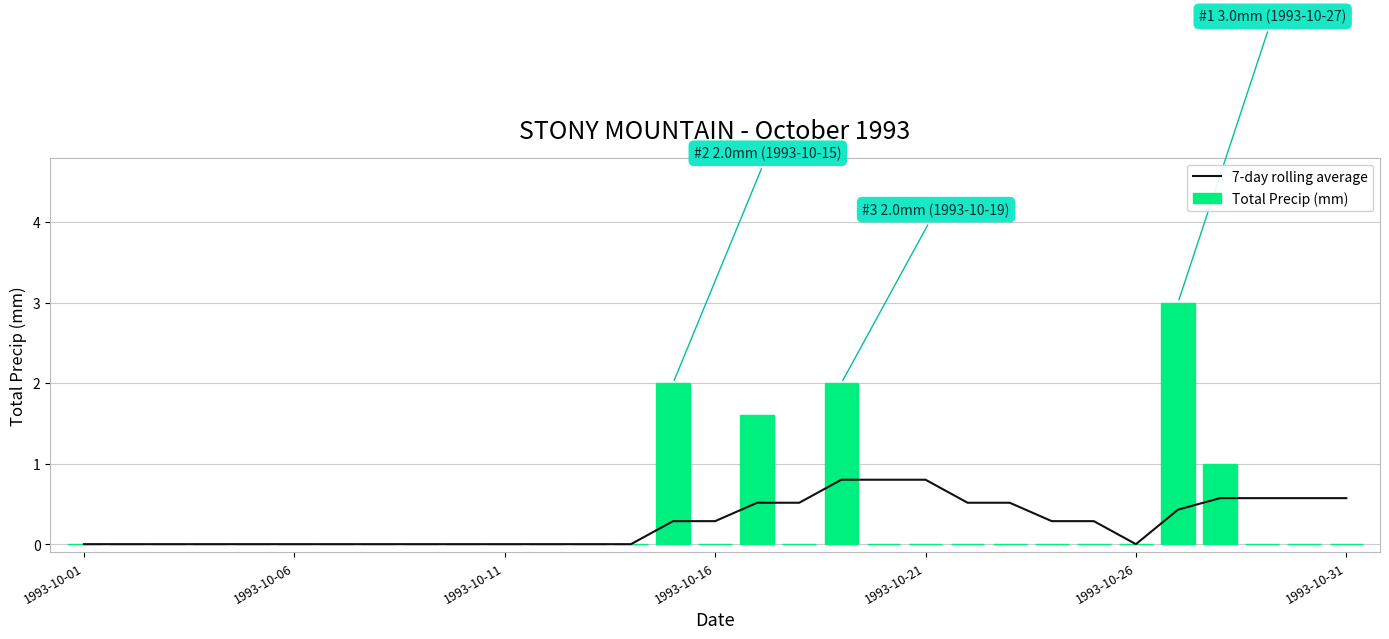

How many data points in 7-day rolling average are above 0?

16